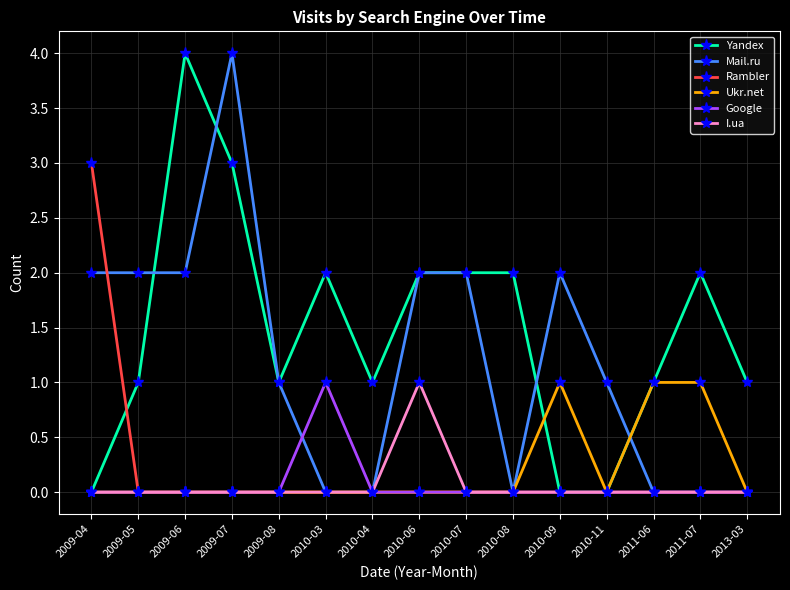

Does the chart have visible grid lines?

Yes